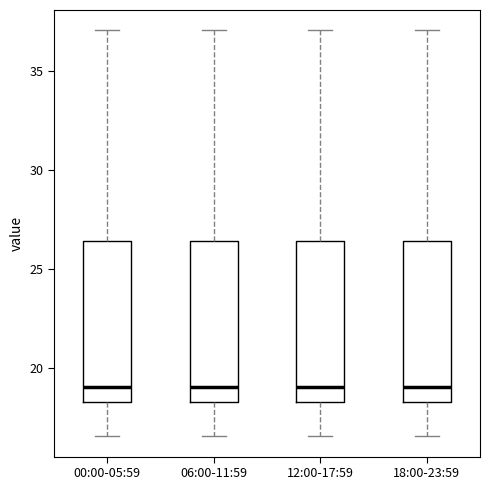

Reading left to right, read every box against the y-axis: the position of its median line, the range the box covers, and the ends of its whiskers. The values are not printed on the chart, so give them approximately, as read against the axis.

00:00-05:59: median 19.0, box 18.5 to 26.5, whiskers 16.5 to 37.0
06:00-11:59: median 19.0, box 18.5 to 26.5, whiskers 16.5 to 37.0
12:00-17:59: median 19.0, box 18.5 to 26.5, whiskers 16.5 to 37.0
18:00-23:59: median 19.0, box 18.5 to 26.5, whiskers 16.5 to 37.0